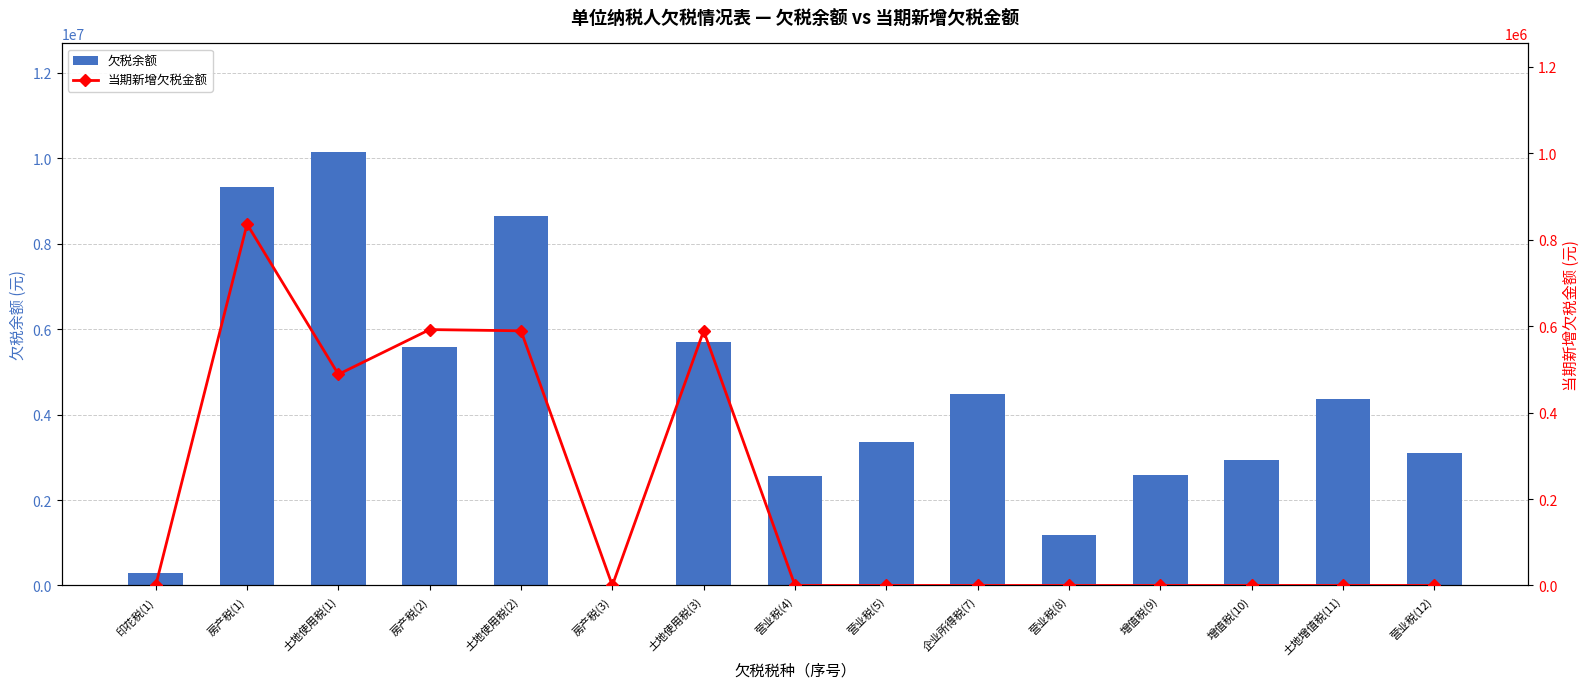

Which series has the largest total across all categories?

欠税余额